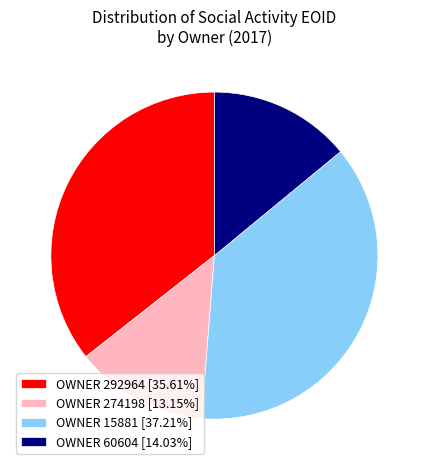

How many slices are in this pie chart?

4